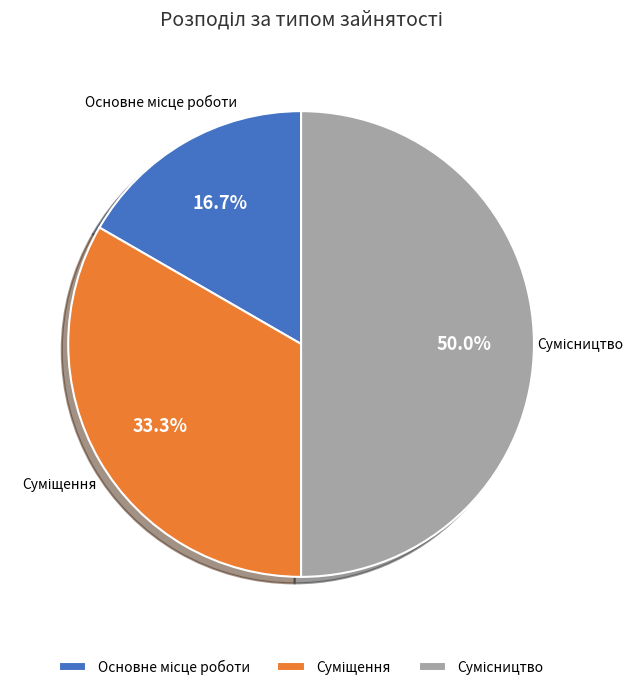

Does Основне місце роботи represent more than half of the total?

No